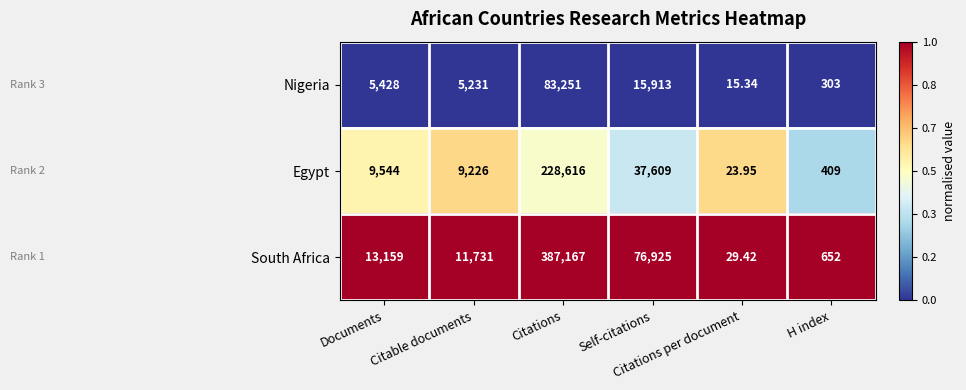

List the series in order of their peak value, highest first.

South Africa, Egypt, Nigeria